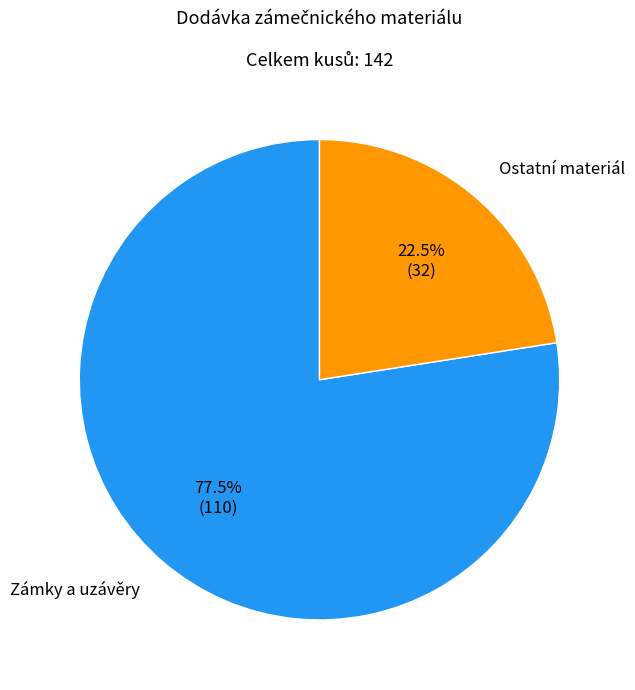

Does any single category account for the majority?

Yes